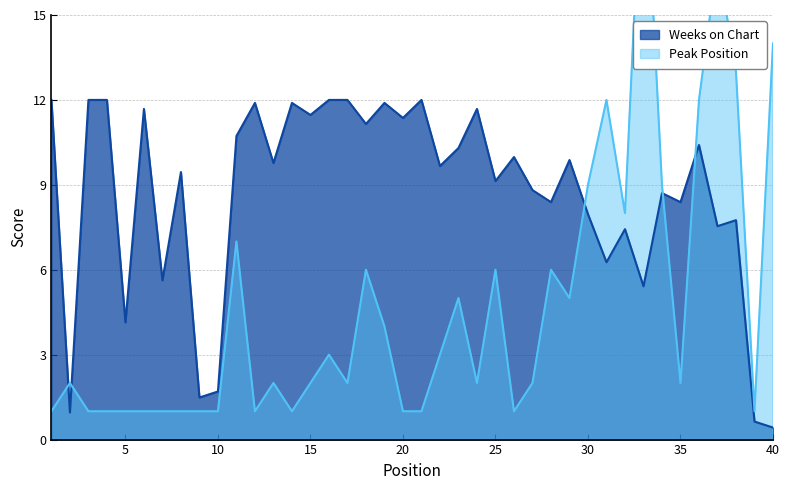

Reading left to right, what are all the values shown in this chart?

Peak Position: 1=1.0	2=2.0	3=1.0	4=1.0	5=1.0	6=1.0	7=1.0	8=1.0	9=1.0	10=1.0	11=7.0	12=1.0	13=2.0	14=1.0	15=2.0	16=3.0	17=2.0	18=6.0	19=4.0	20=1.0	21=1.0	22=3.0	23=5.0	24=2.0	25=6.0	26=1.0	27=2.0	28=6.0	29=5.0	30=9.0	31=12.0	32=8.0	33=22.0	34=9.0	35=2.0	36=12.0	37=17.0	38=13.0	39=1.0	40=14.0
Weeks on Chart: 1=12.0	2=1.0	3=12.0	4=12.0	5=4.1	6=11.7	7=5.6	8=9.5	9=1.5	10=1.7	11=10.7	12=11.9	13=9.8	14=11.9	15=11.5	16=12.0	17=12.0	18=11.2	19=11.9	20=11.4	21=12.0	22=9.7	23=10.3	24=11.7	25=9.1	26=10.0	27=8.8	28=8.4	29=9.9	30=8.0	31=6.3	32=7.4	33=5.4	34=8.7	35=8.4	36=10.4	37=7.5	38=7.8	39=0.6	40=0.4